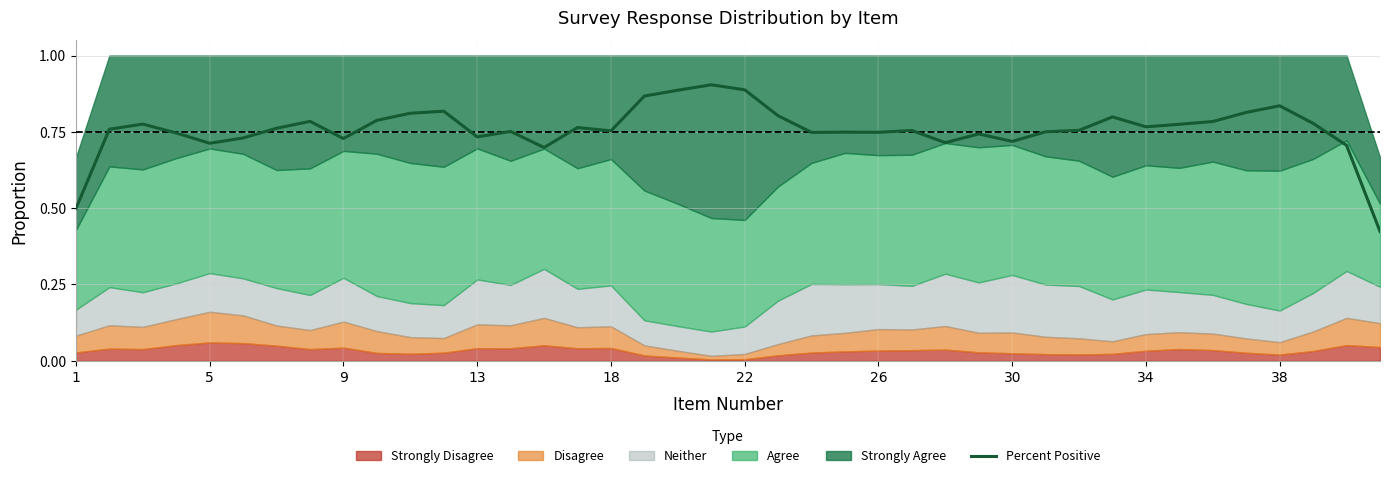

What is the difference between the maximum and minimum values?

0.5